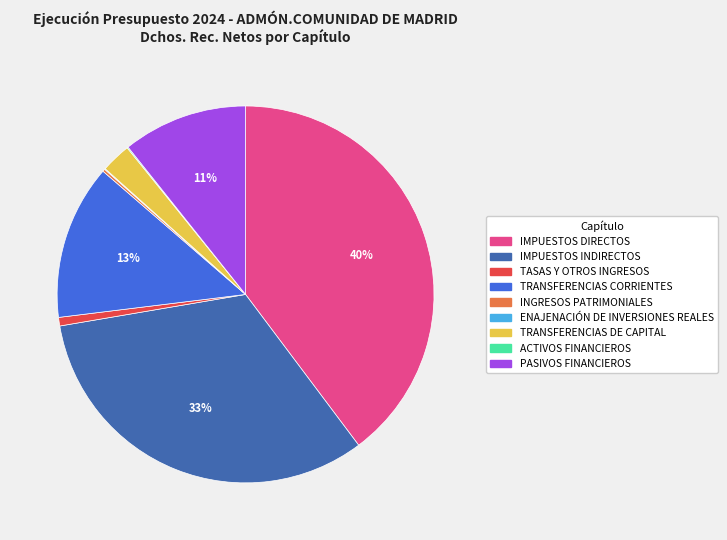

To the nearest percent, what is the combined percentage of TRANSFERENCIAS DE CAPITAL and TRANSFERENCIAS CORRIENTES?

16%